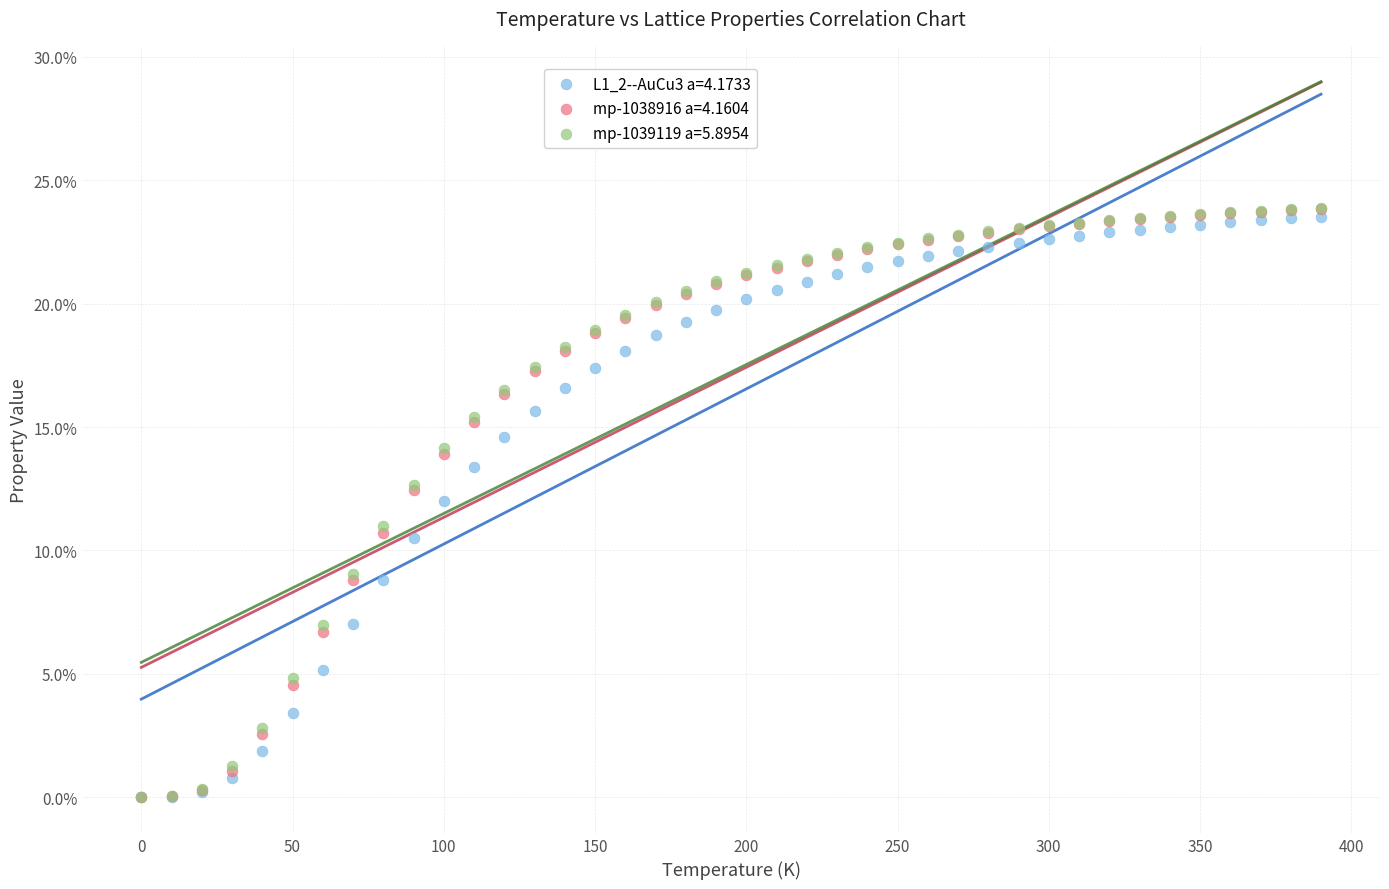

What are all the series names shown in the legend?

L1_2--AuCu3 a=4.1733, mp-1038916 a=4.1604, mp-1039119 a=5.8954